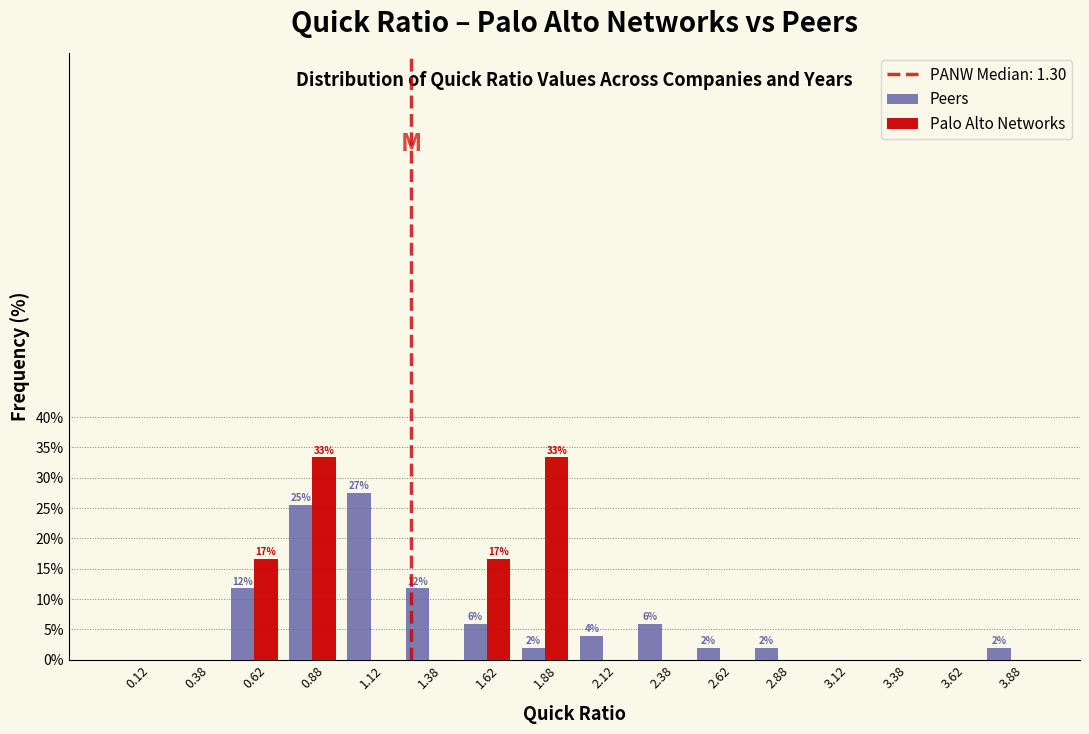

In the Peers series, which range on the x-axis has the tallest bar?

1.00 to 1.25